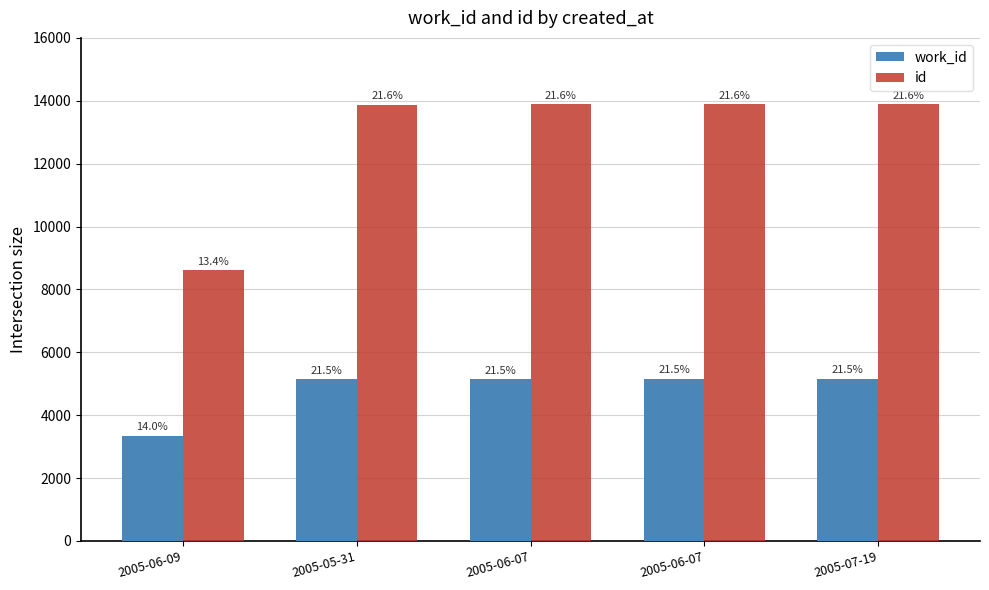

Does the chart contain stacked bars?

No